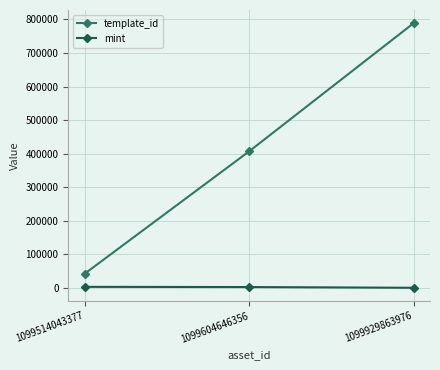

What are all the series names shown in the legend?

template_id, mint